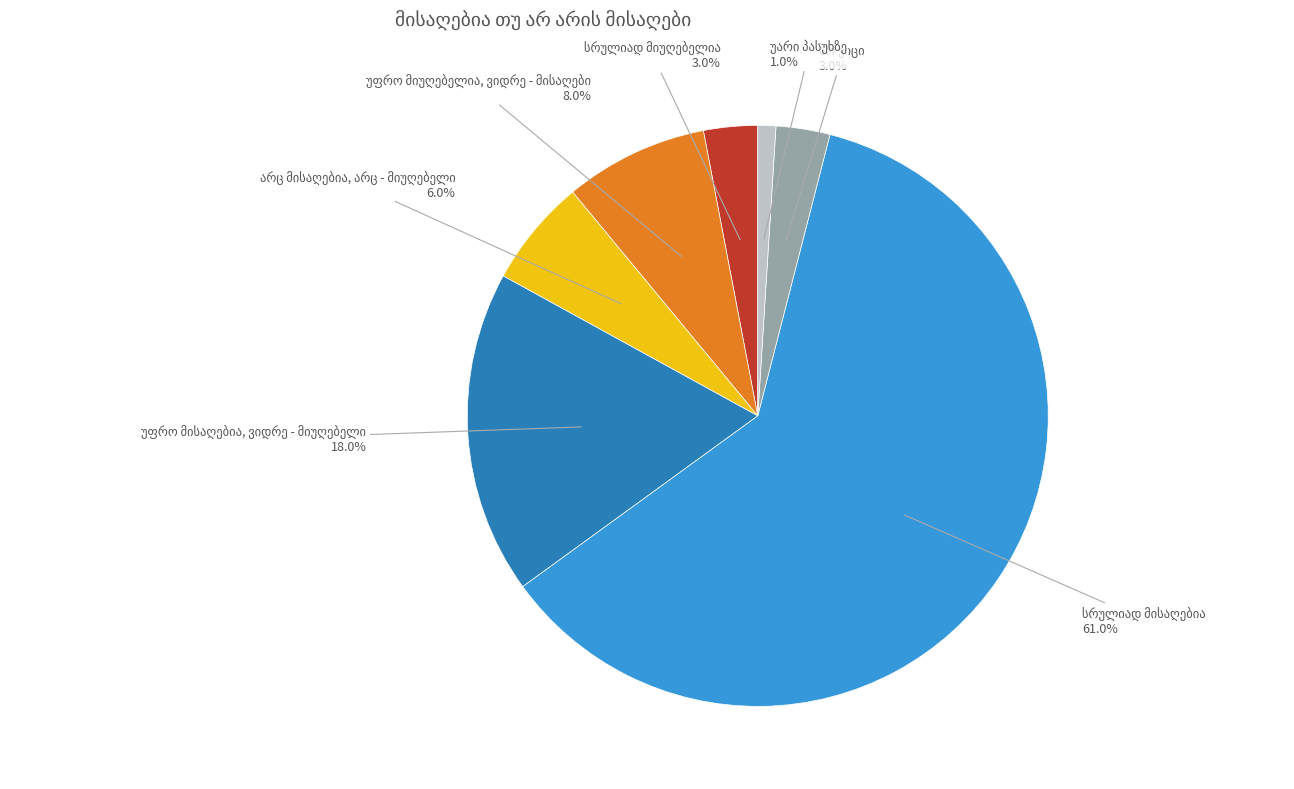

Is there any slice that represents more than half of the pie?

Yes